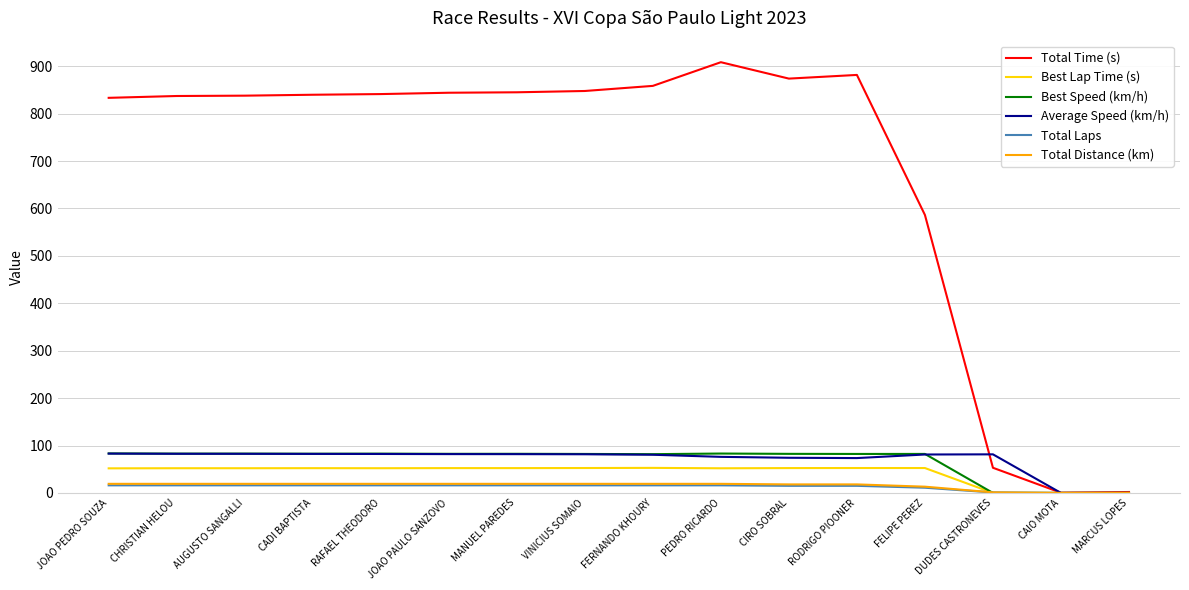

Is the value of Total Time (s) at FELIPE PEREZ greater than the value of Average Speed (km/h) at AUGUSTO SANGALLI?

Yes